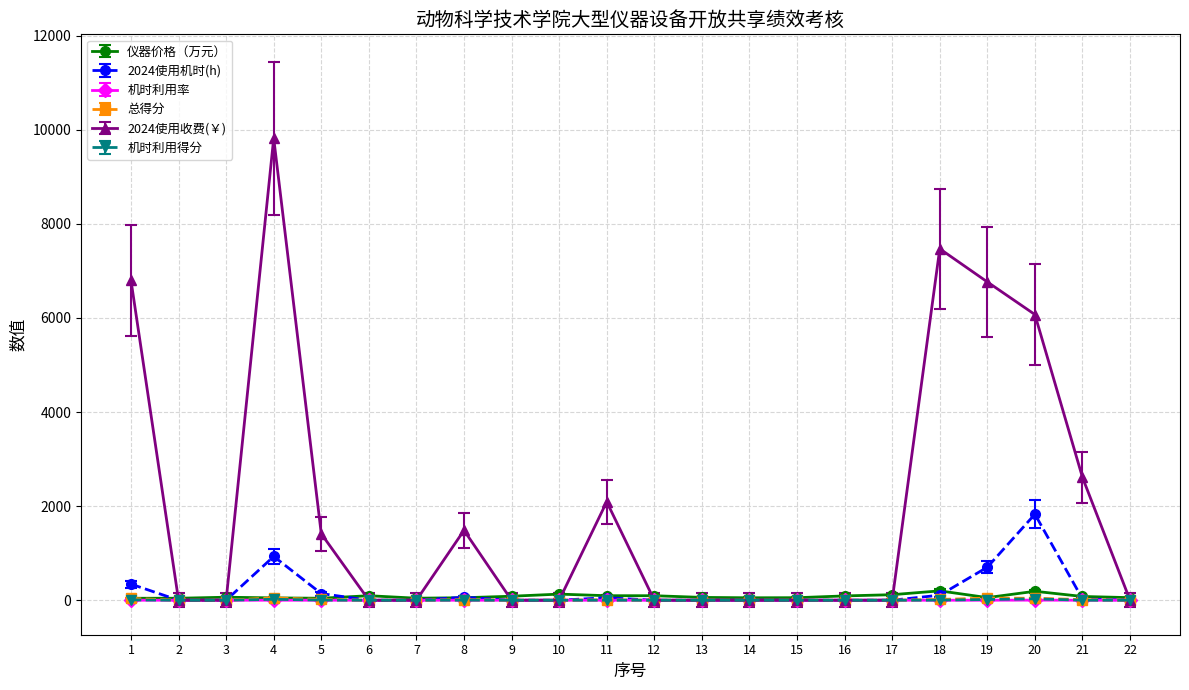

The value of 总得分 at 6 is 0.0. True or false?

True